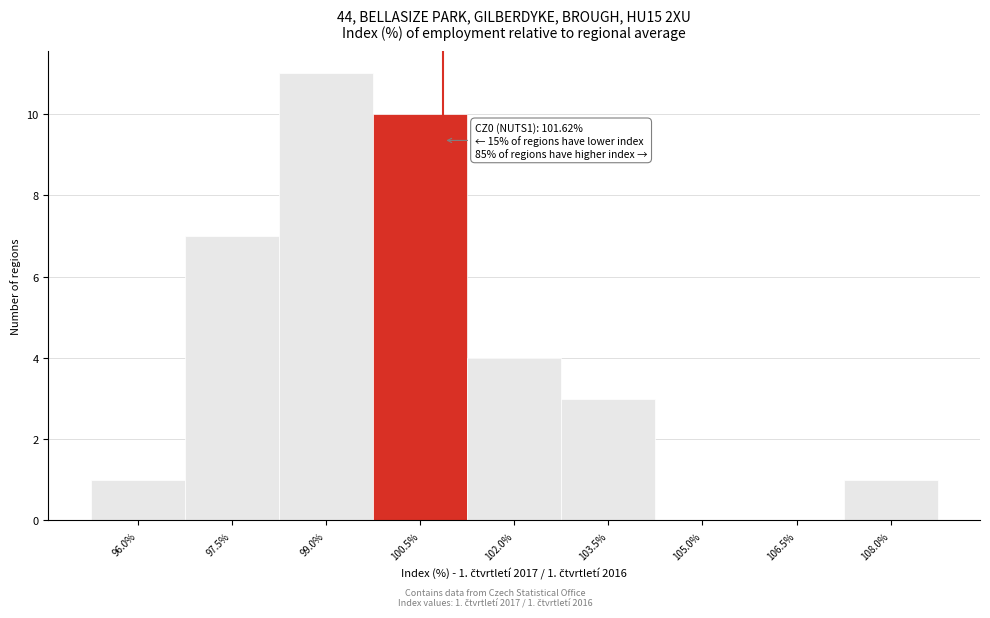

Reading left to right, extract all data points from this chart.

96.0%=1	97.5%=7	99.0%=11	100.5%=10	102.0%=4	103.5%=3	105.0%=0	106.5%=0	108.0%=1